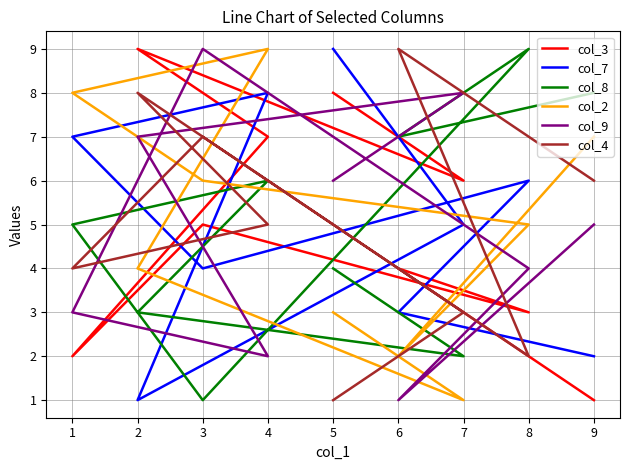

Is it true that col_8 equals 6 at 5?

False